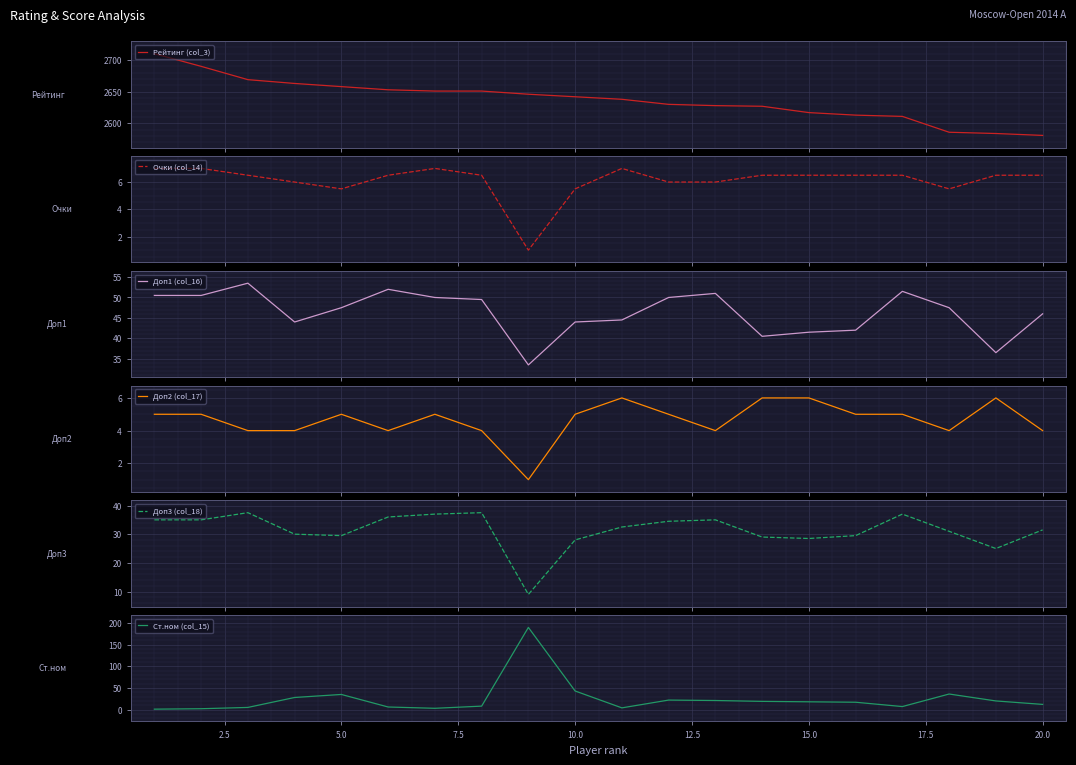

The Ст.ном (col_15) series shows 20 at 20.0. True or false?

False